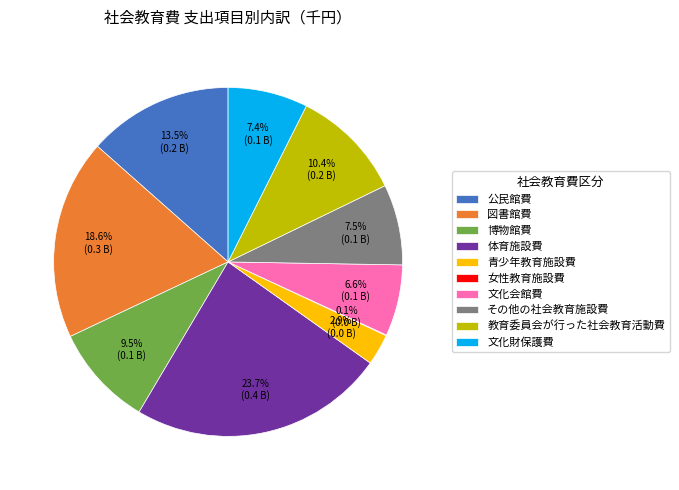

Which has a higher value, 文化財保護費 or 文化会館費?

文化財保護費